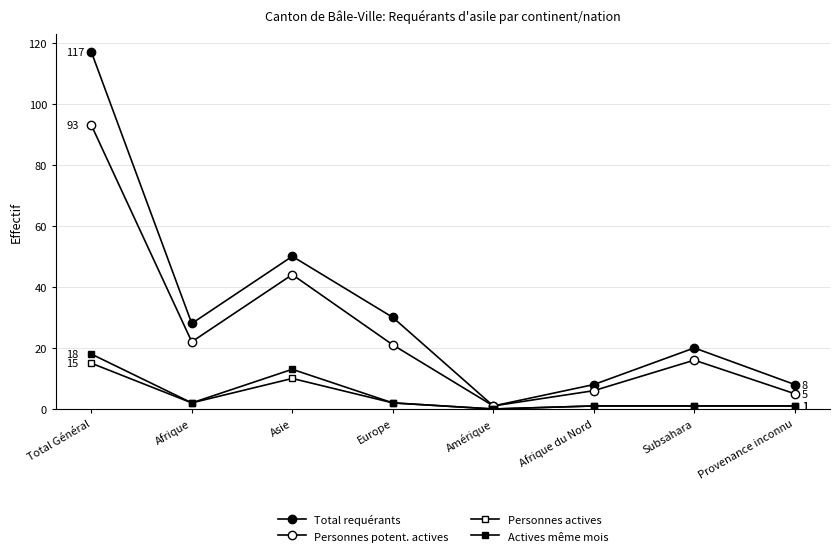

How many lines are shown in the chart?

4